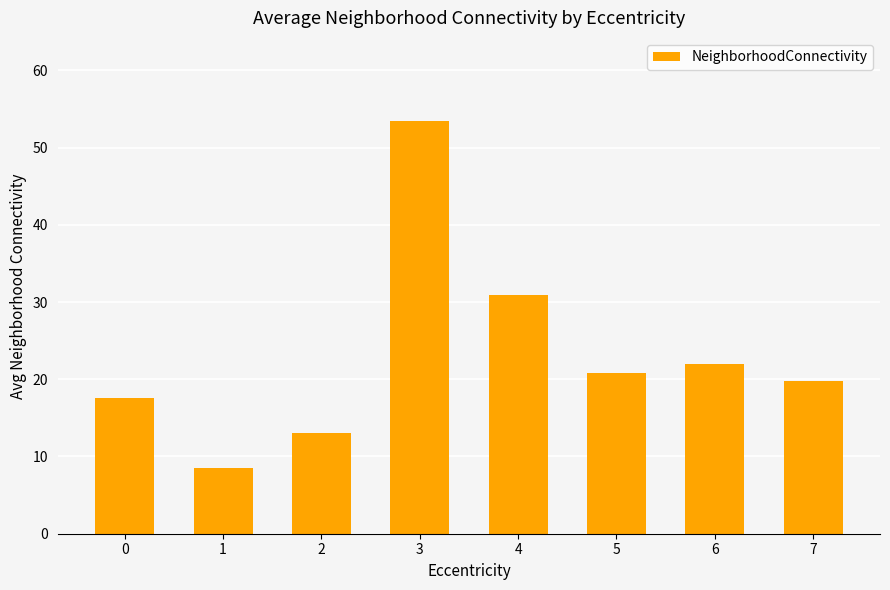

True or false: the data shows 27.4 at 7.

False